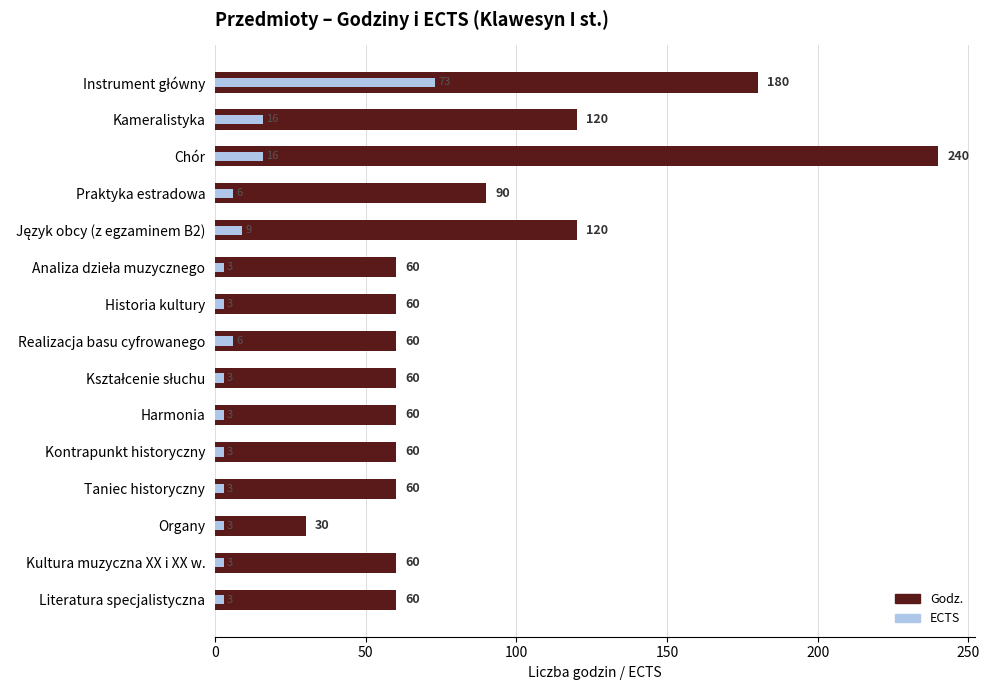

What is the difference between the second highest and second lowest values in the Godz. series?

120